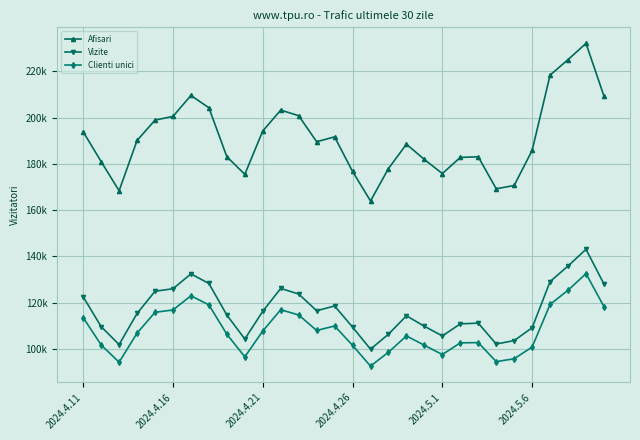

What is the difference between the second highest and second lowest values in the Vizite series?

33929